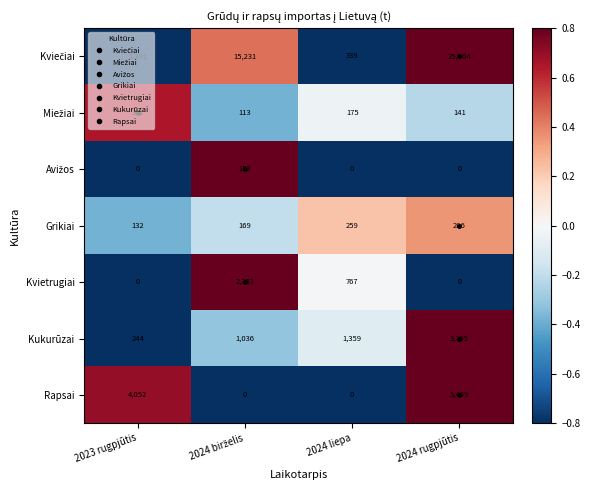

What is the sum of all Grikiai values?

846